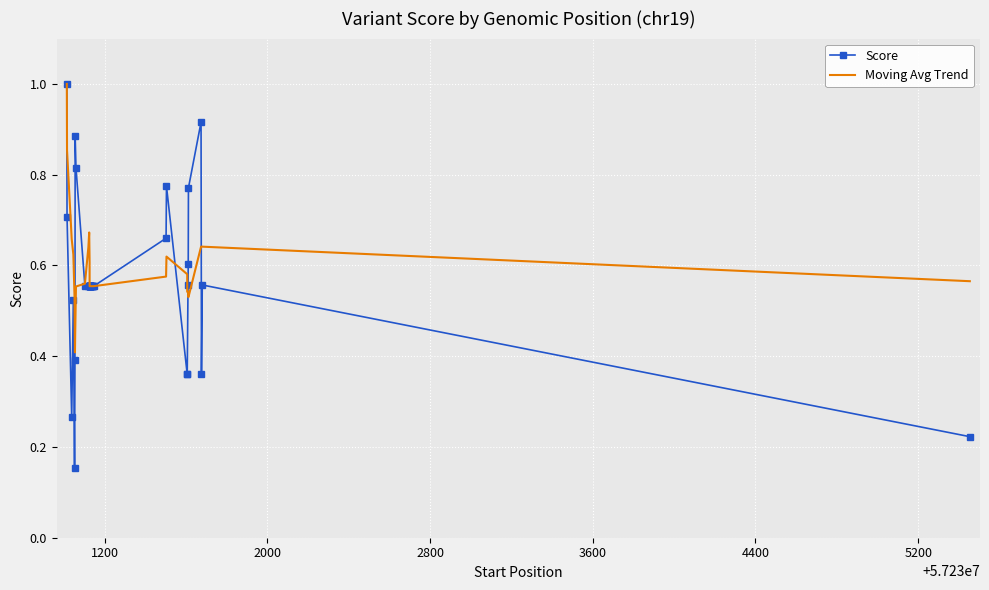

Is it true that Moving Avg Trend equals 0.5 at 1200?

False